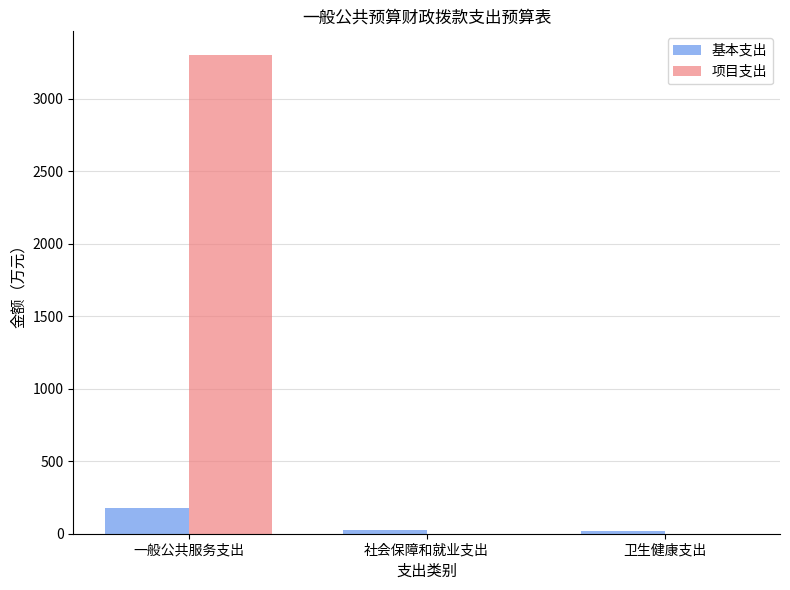

Are the bars grouped side by side (vs. stacked)?

Yes